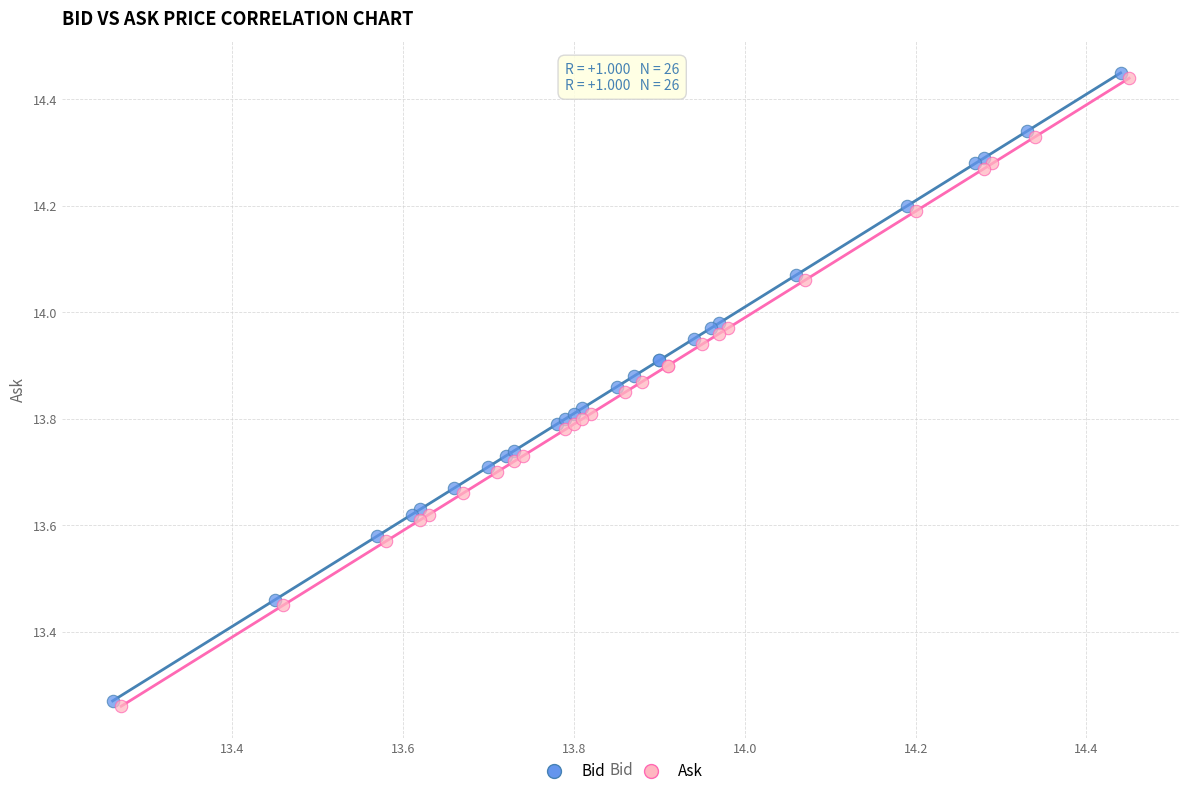

What are all the series names shown in the legend?

Bid, Ask